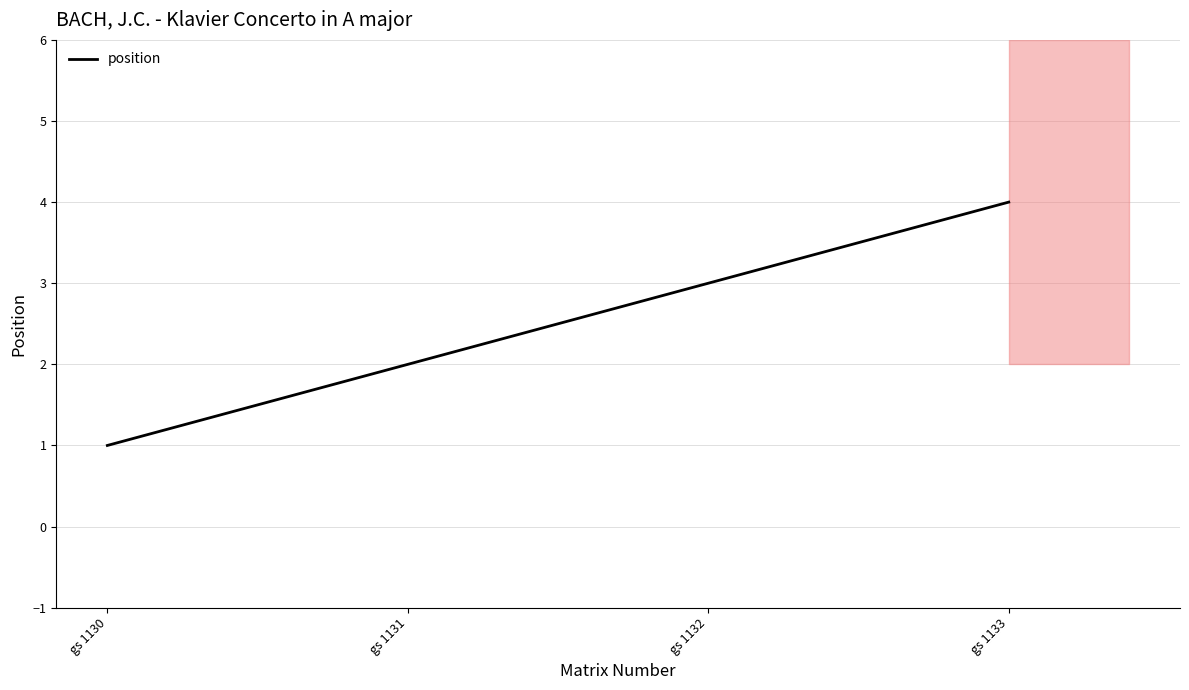

What is the average value?

2